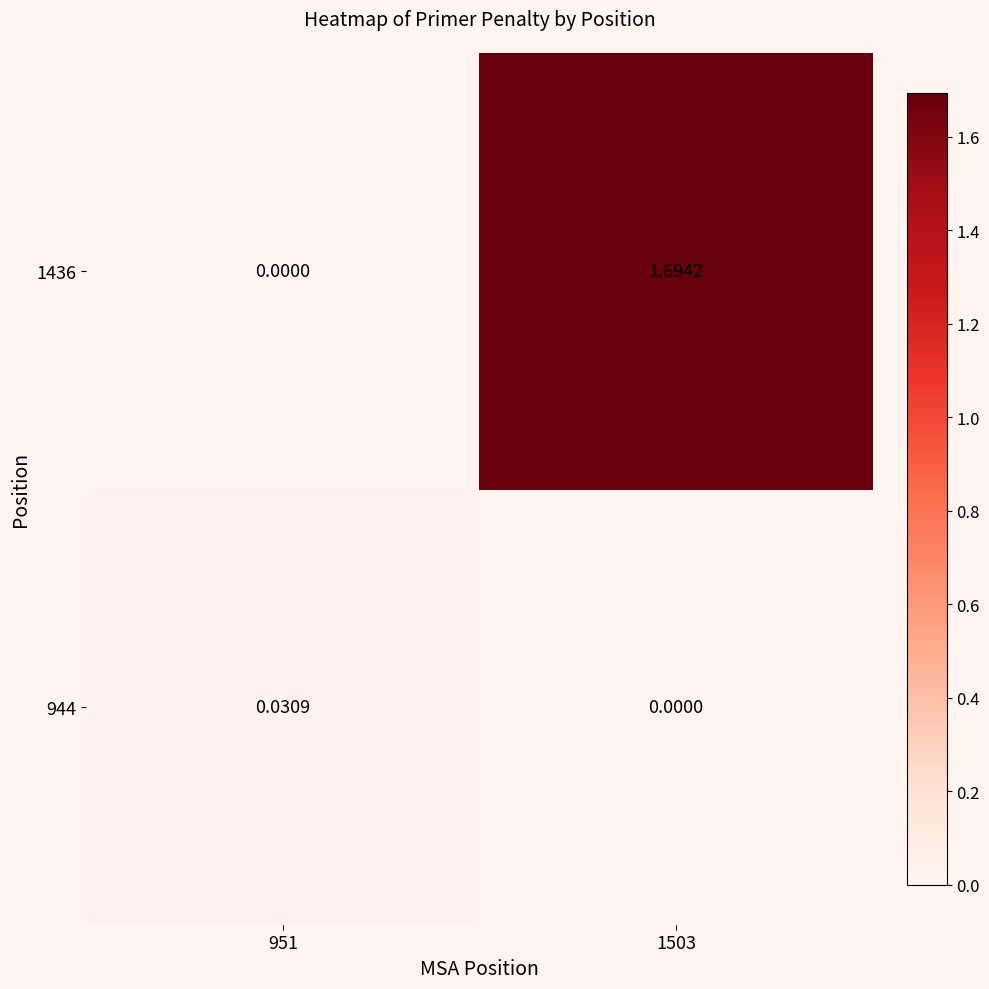

Is the value of 944 at 951 greater than the value of 1436 at 1503?

No